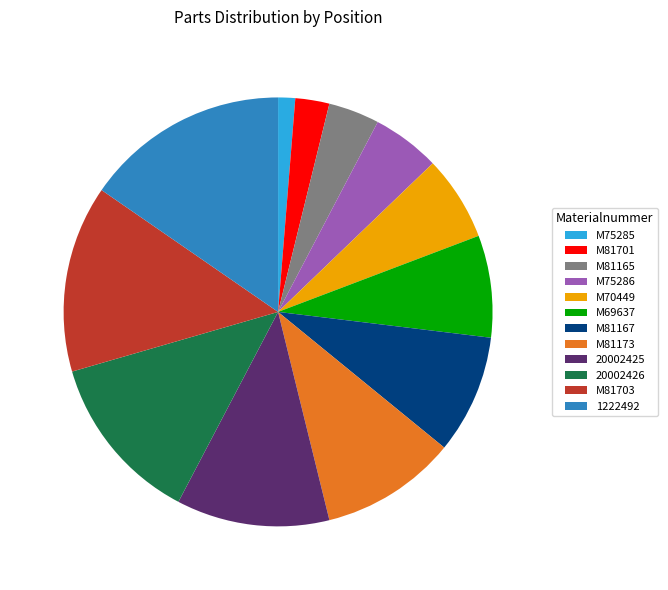

Rank the categories by value from lowest to highest.

M75285, M81701, M81165, M75286, M70449, M69637, M81167, M81173, 20002425, 20002426, M81703, 1222492